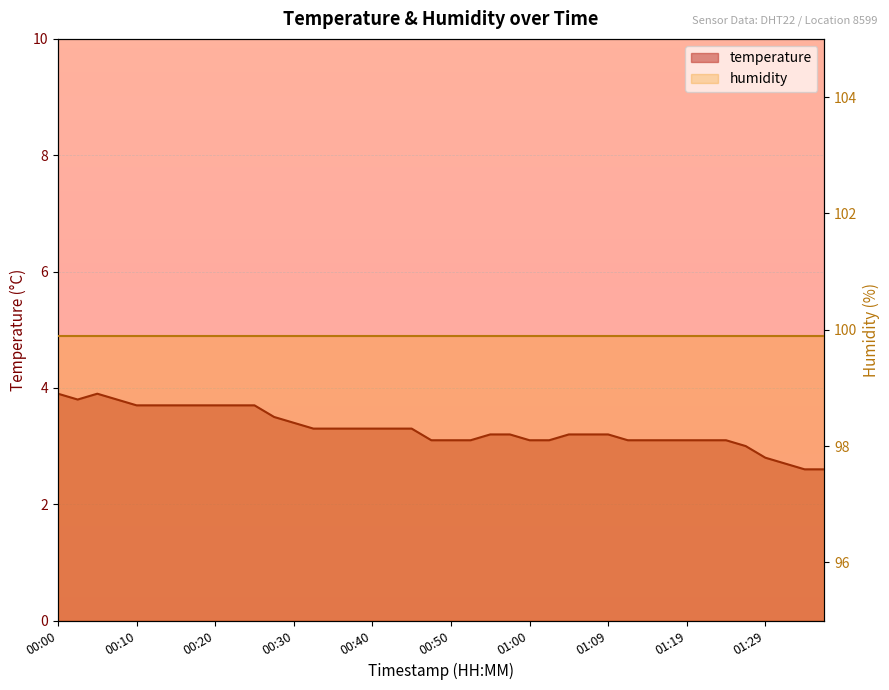

Is it true that the value at 00:47 is 3.1?

True